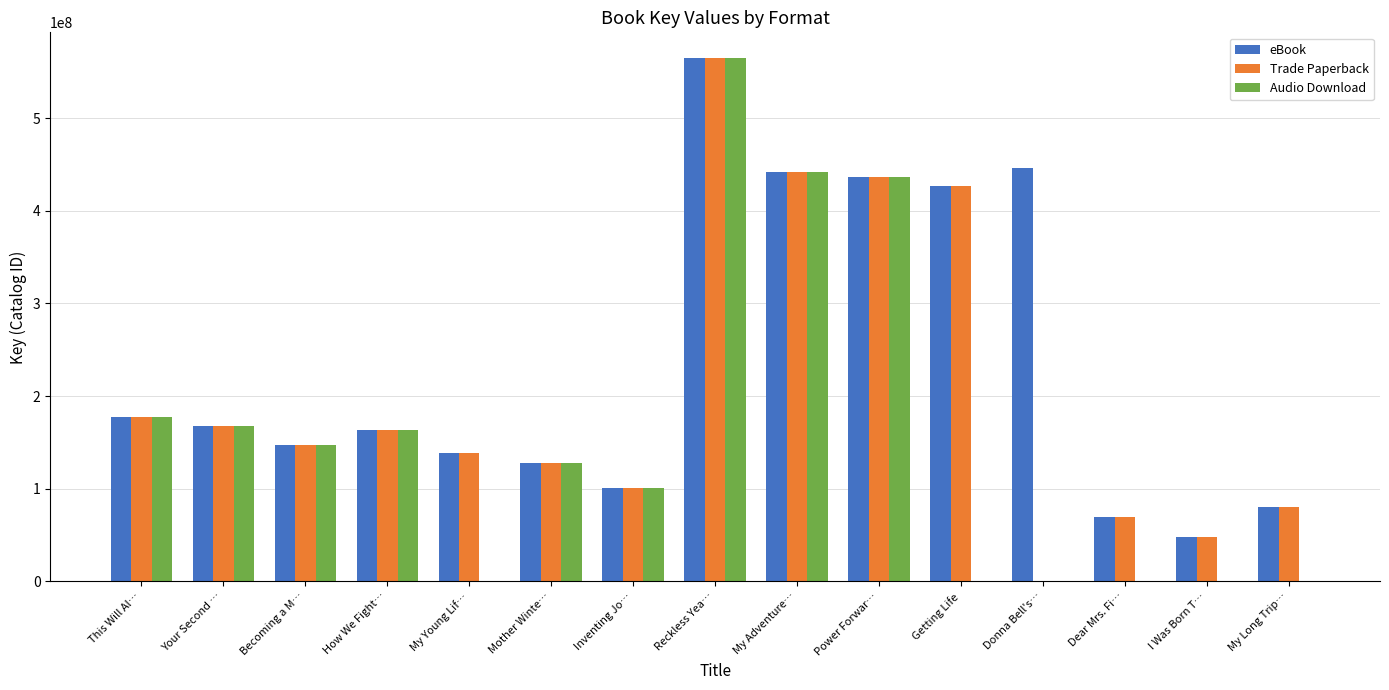

True or false: eBook has a value of 261329632 at This Will Al….

False